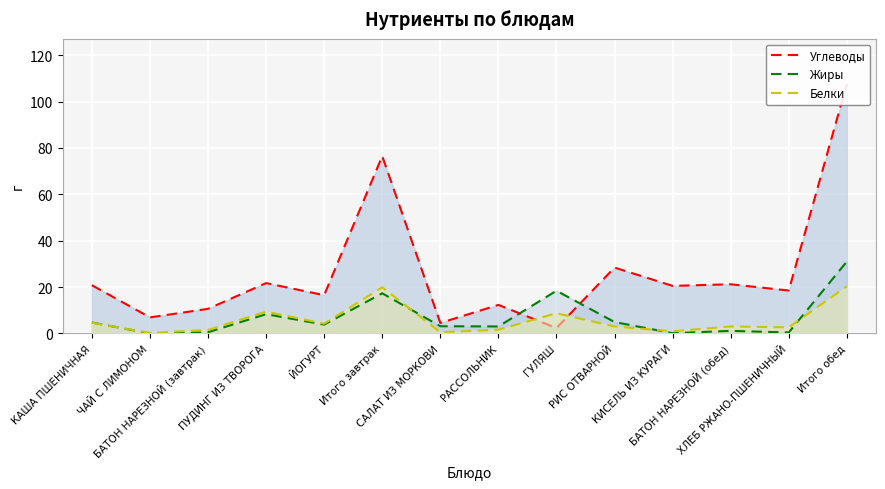

At which label does Белки (Low) first exceed 3?

КАША ПШЕНИЧНАЯ